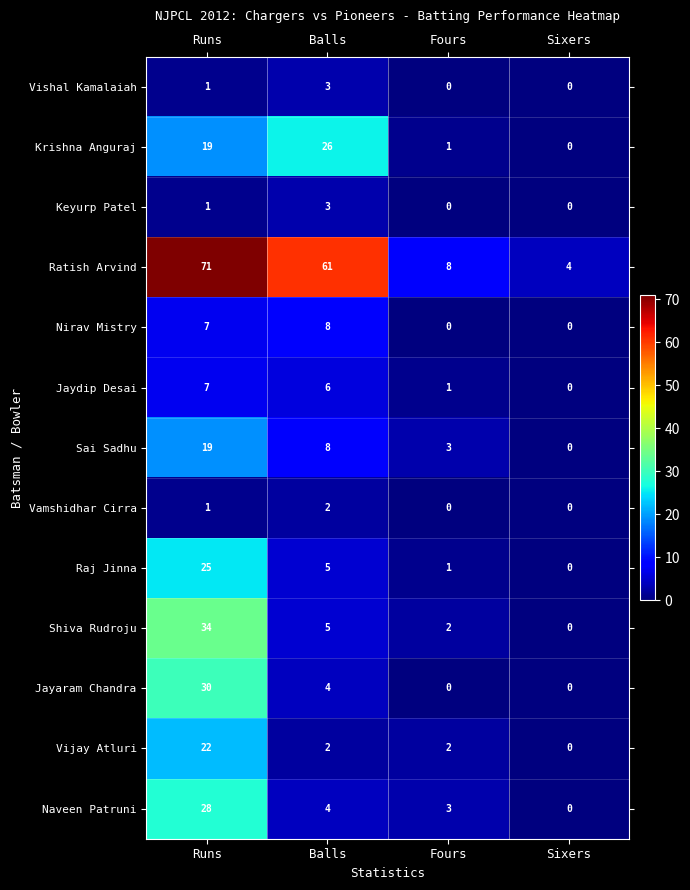

What is the difference between the Raj Jinna values at Fours and Runs?

24